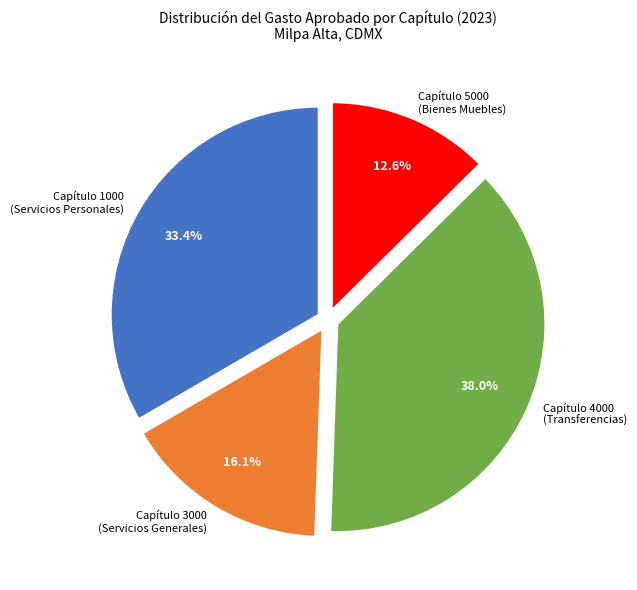

Which has a higher value, Capítulo 1000 (Servicios Personales) or Capítulo 5000 (Bienes Muebles)?

Capítulo 1000 (Servicios Personales)